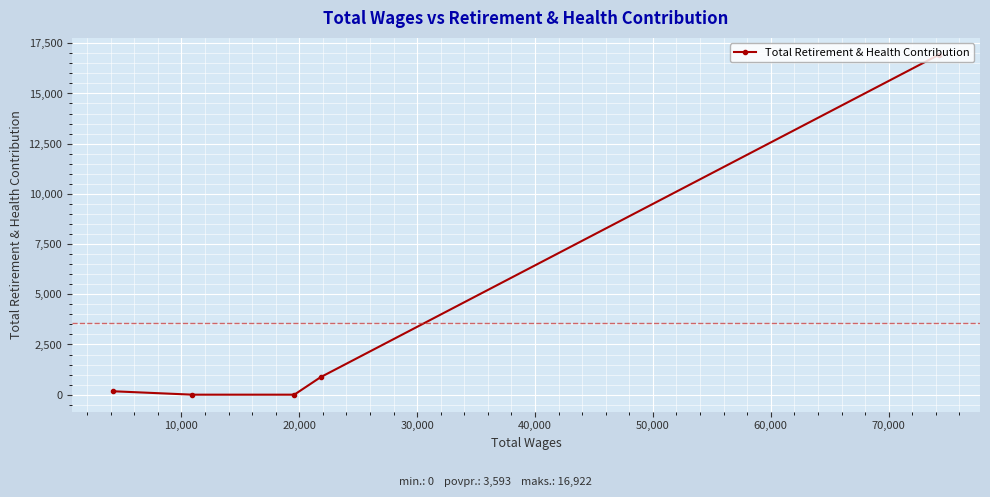

Reading right to left, transcribe all the data shown in this chart.

16922	872	0	0	169